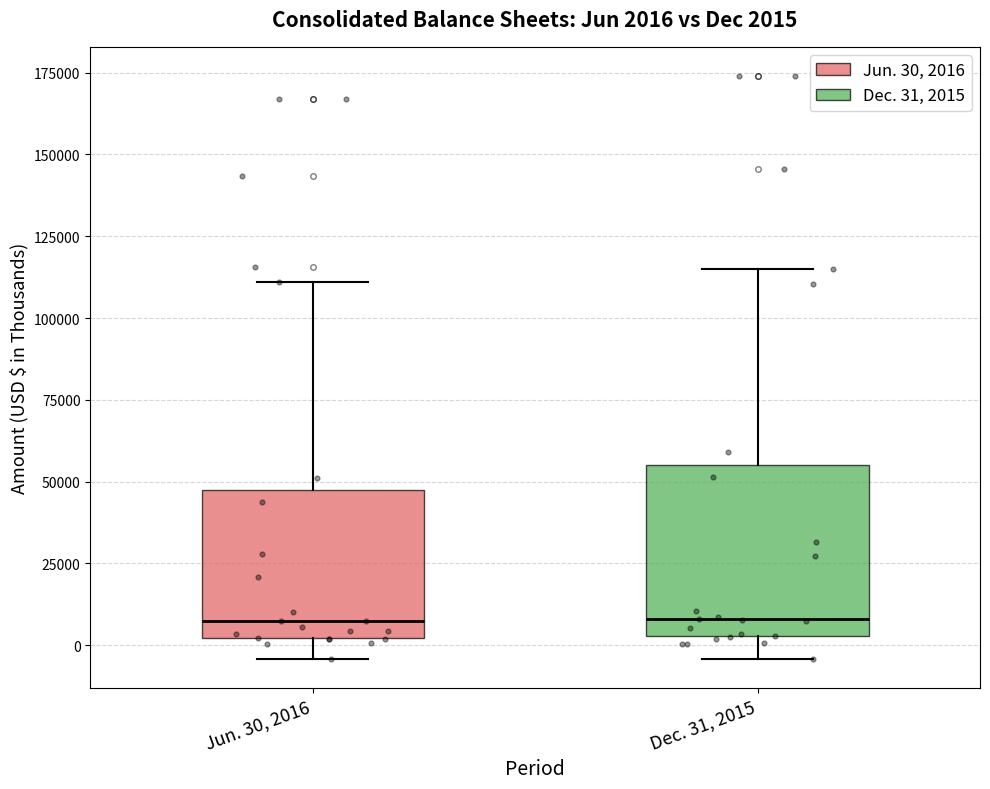

Comparing the boxes themselves (not the whiskers), which one is the tallest?

Dec. 31, 2015